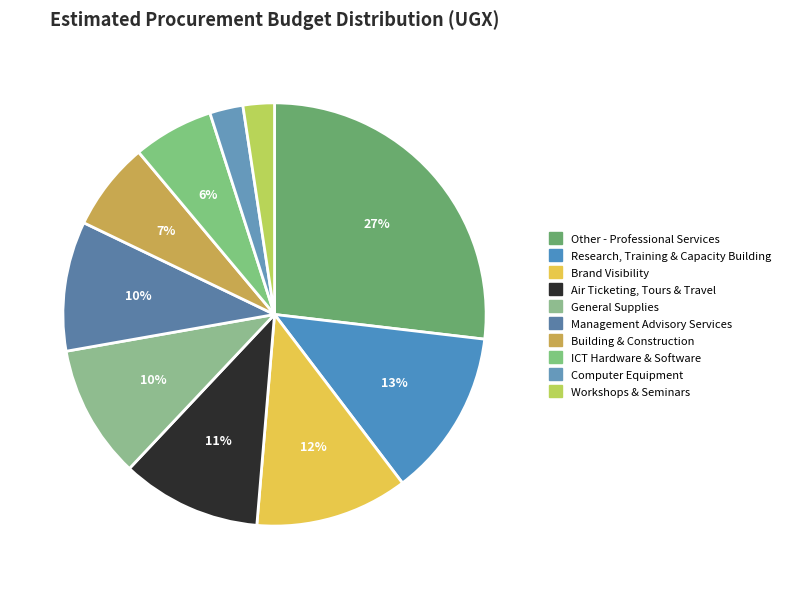

What percentage do Building & Construction and Research, Training & Capacity Building together represent?

19.6%